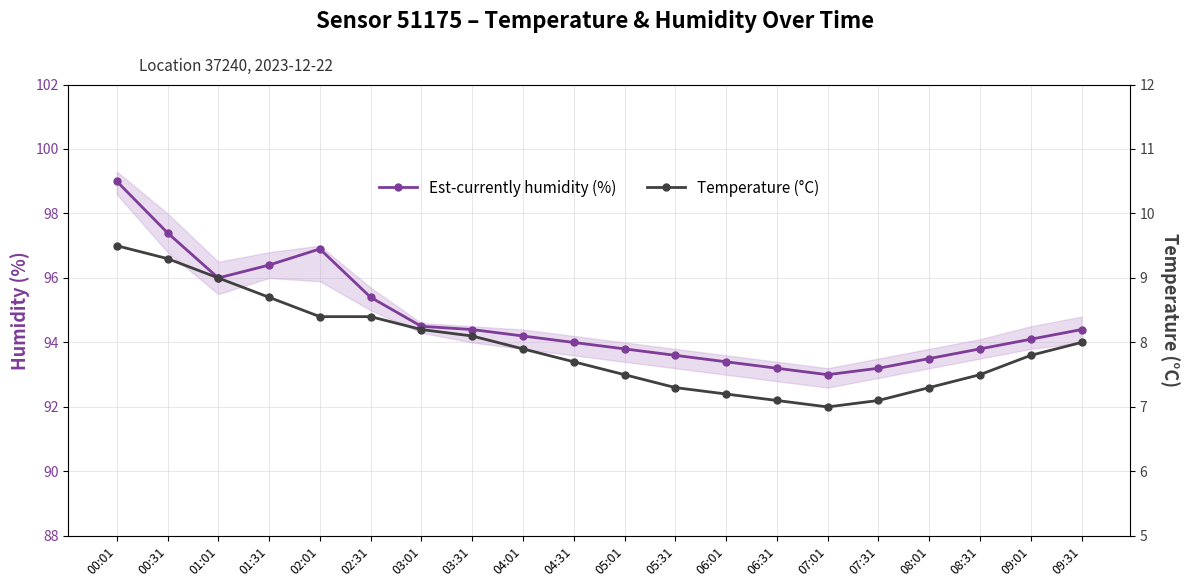

List the series in order of their overall mean, lowest first.

Temperature (°C), Est-currently humidity (%)